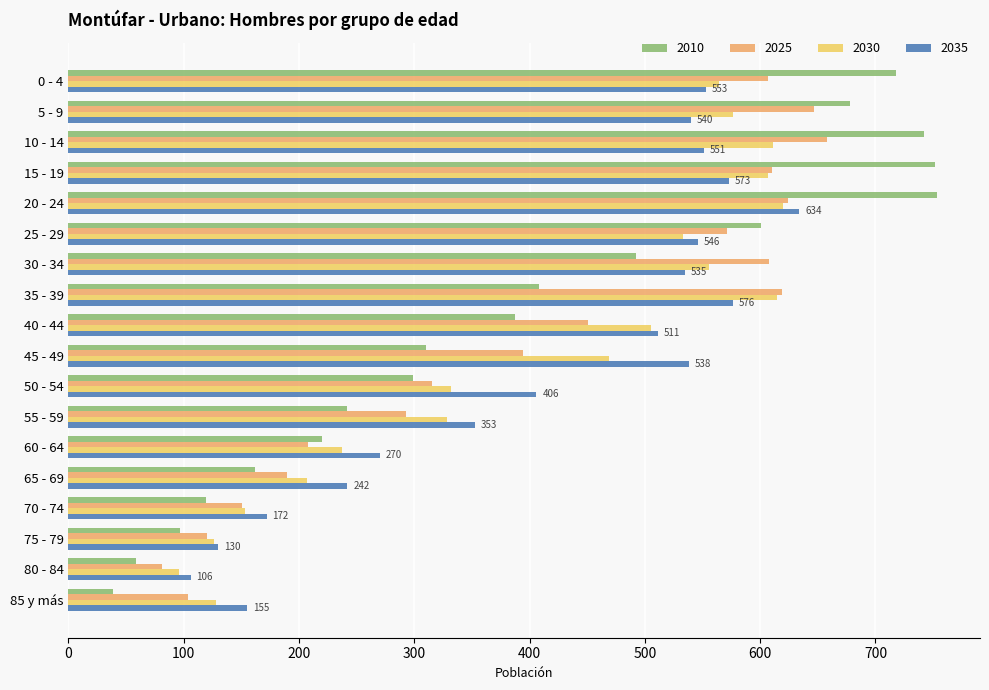

What are all the series names shown in the legend?

2010, 2025, 2030, 2035